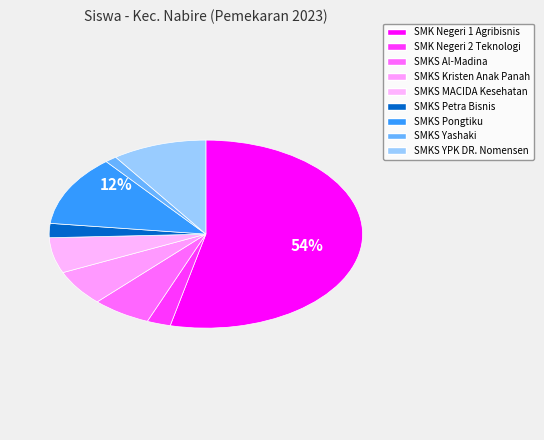

Is it true that SMKS Yashaki is 1% of the pie?

True